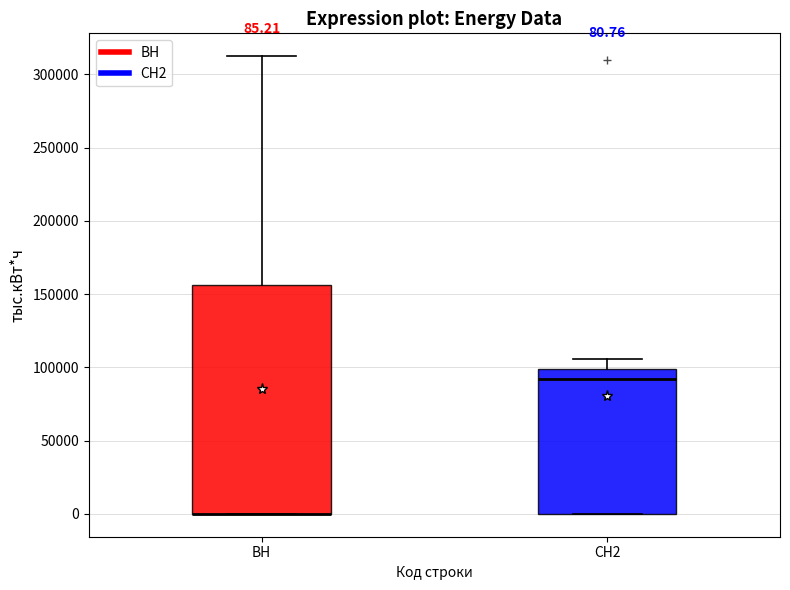

Comparing the boxes themselves (not the whiskers), which one is the tallest?

ВН